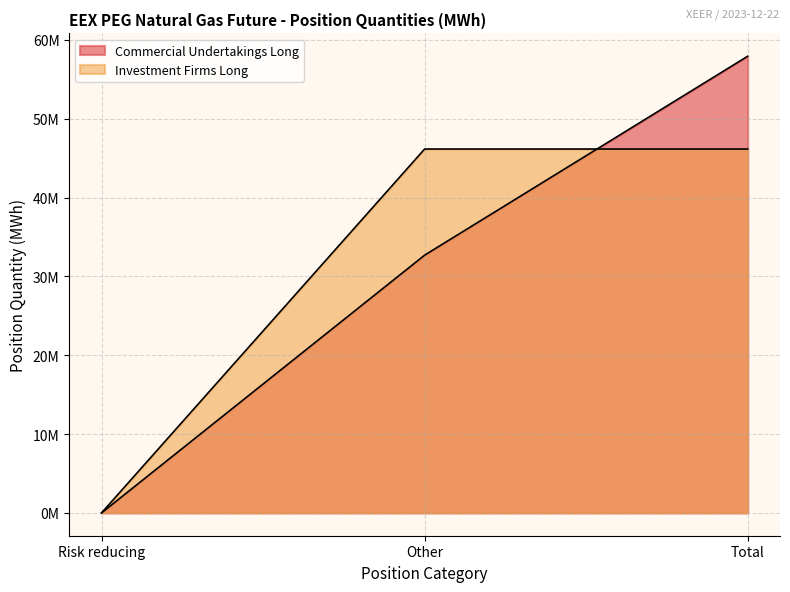

What are all the series names shown in the legend?

Commercial Undertakings Long, Investment Firms Long